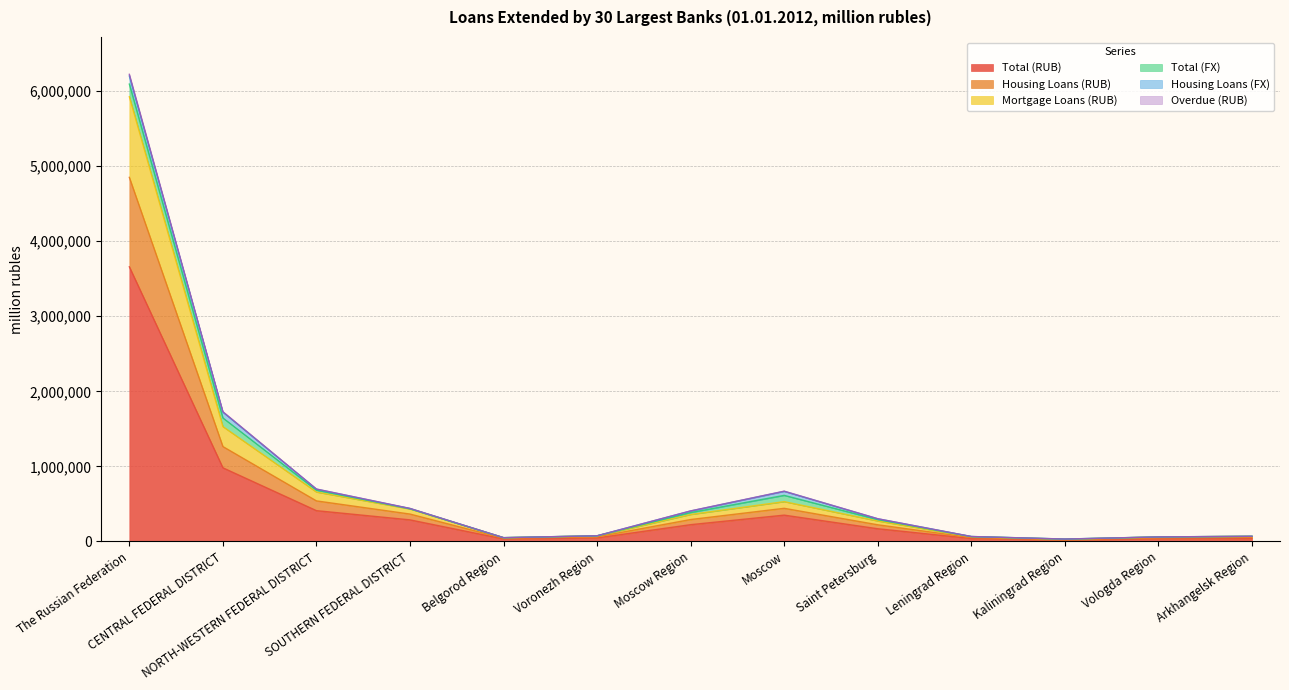

Where does the Total (RUB) series first go above 169588?

The Russian Federation